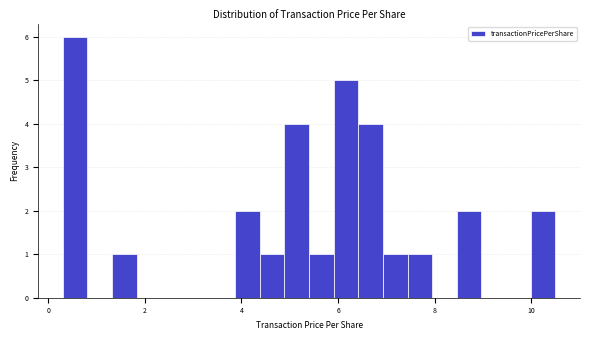

Around what value on the x-axis is the tallest bar? Give the approximate position of its centre, as read against the axis.

0.6